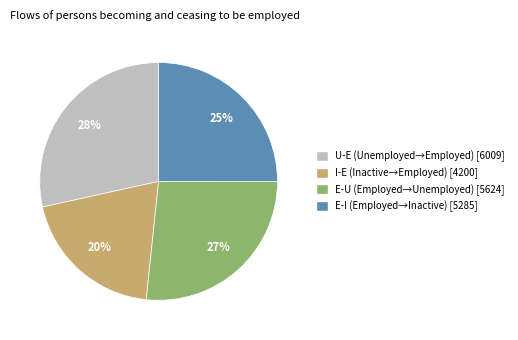

Is there a majority slice in this chart?

No